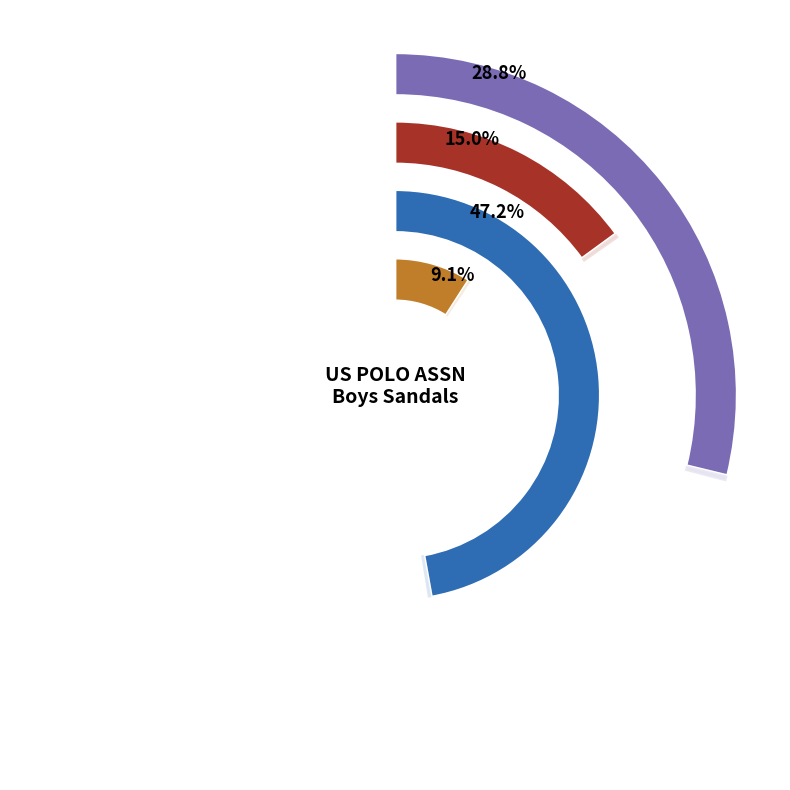

Is there any slice that represents more than half of the pie?

No